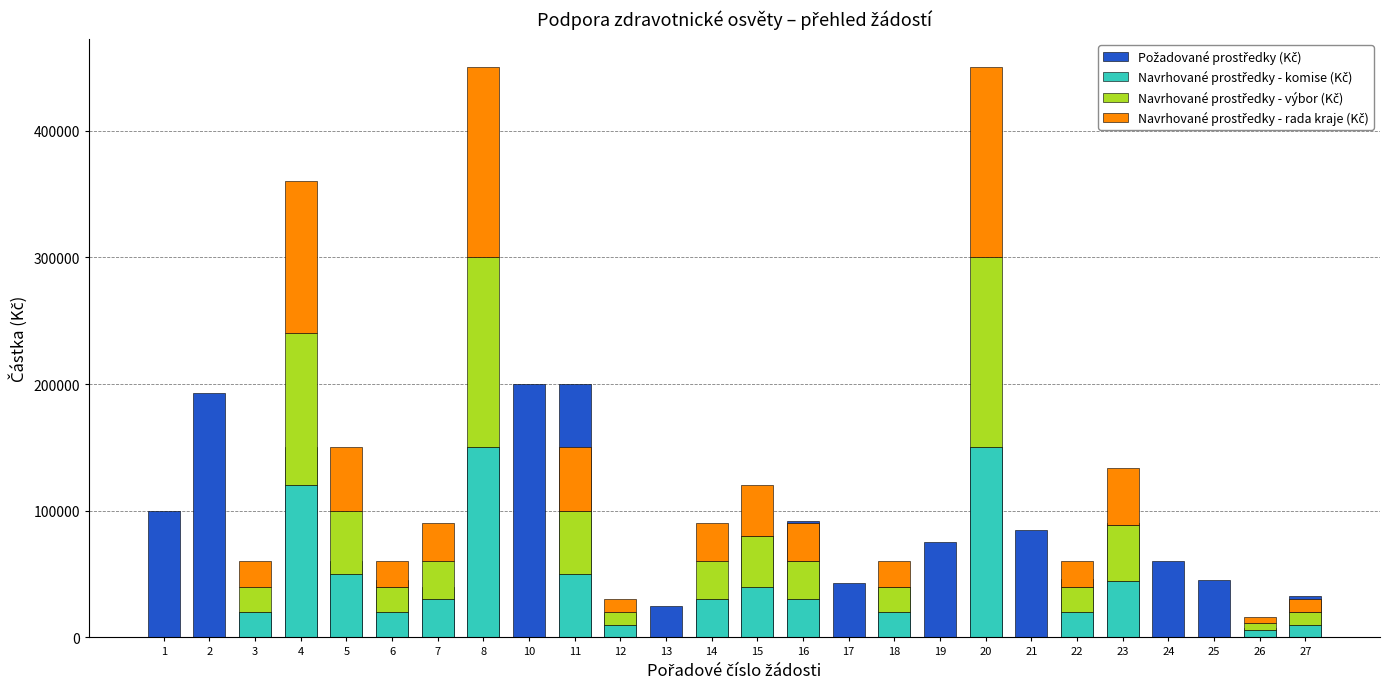

Reading right to left, what are all the values shown in this chart?

Požadované prostředky (Kč): 32800	7225	45000	60000	90000	46000	85000	150000	75000	40000	43000	92221	80000	30000	25000	19500	200000	200000	150000	40000	45000	60000	150000	20000	193000	100000
Navrhované prostředky - komise (Kč): 10000	5500	0	0	44500	20000	0	150000	0	20000	0	30000	40000	30000	0	10000	50000	0	150000	30000	20000	50000	120000	20000	0	0
Navrhované prostředky - výbor (Kč): 10000	5500	0	0	44500	20000	0	150000	0	20000	0	30000	40000	30000	0	10000	50000	0	150000	30000	20000	50000	120000	20000	0	0
Navrhované prostředky - rada kraje (Kč): 10000	5500	0	0	44500	20000	0	150000	0	20000	0	30000	40000	30000	0	10000	50000	0	150000	30000	20000	50000	120000	20000	0	0